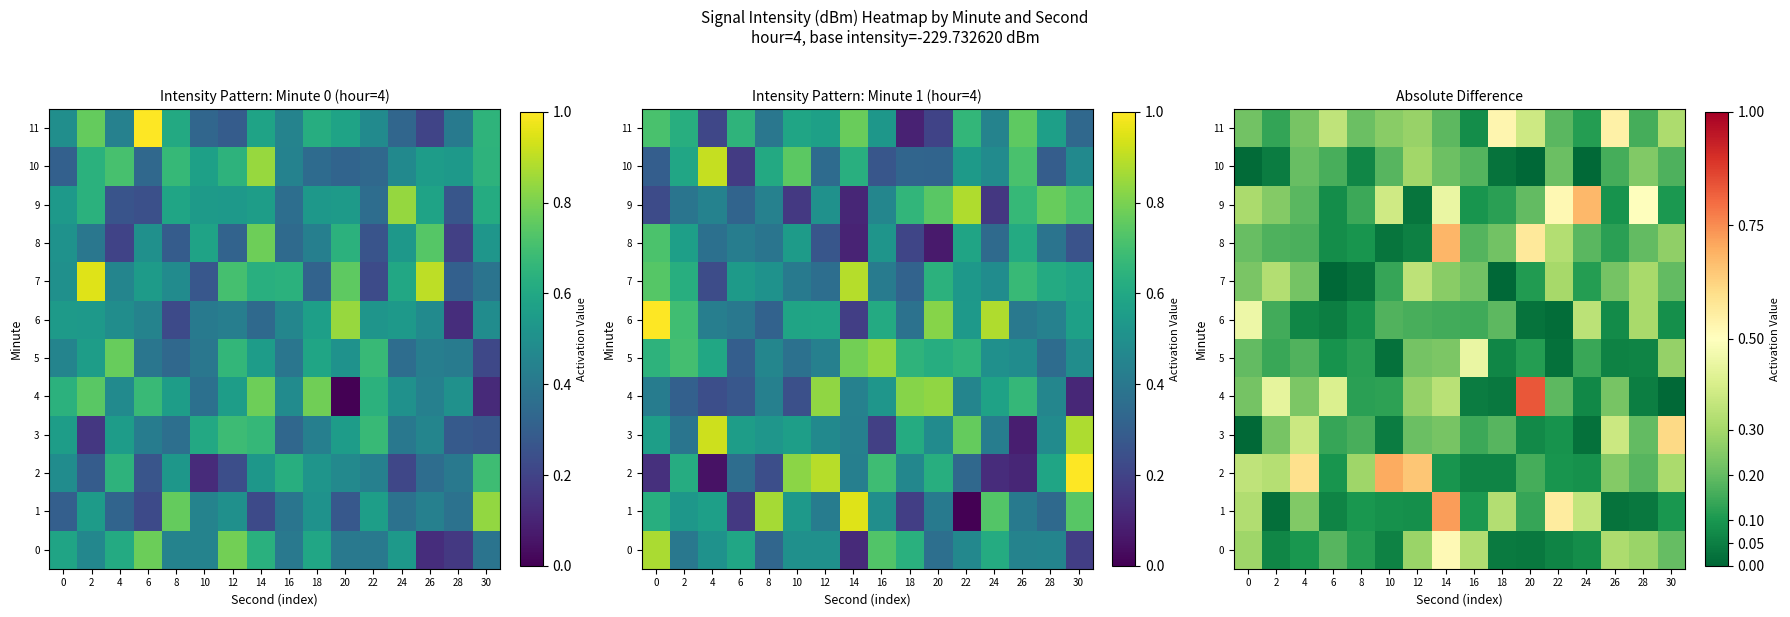

Which has a higher value, 24 or 28?

28